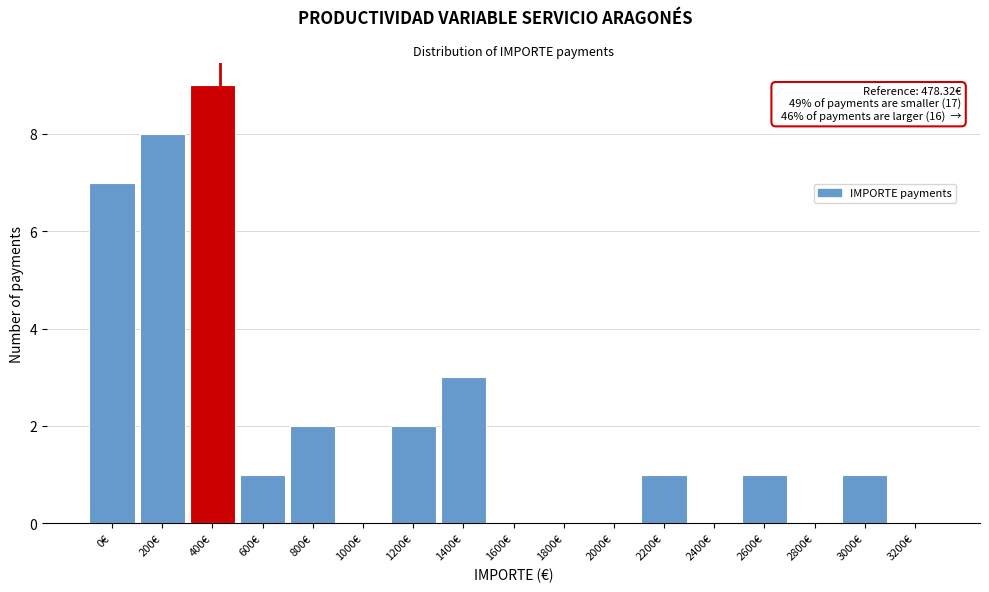

Reading right to left, extract all data points from this chart.

3200€=0	3000€=1	2800€=0	2600€=1	2400€=0	2200€=1	2000€=0	1800€=0	1600€=0	1400€=3	1200€=2	1000€=0	800€=2	600€=1	400€=9	200€=8	0€=7